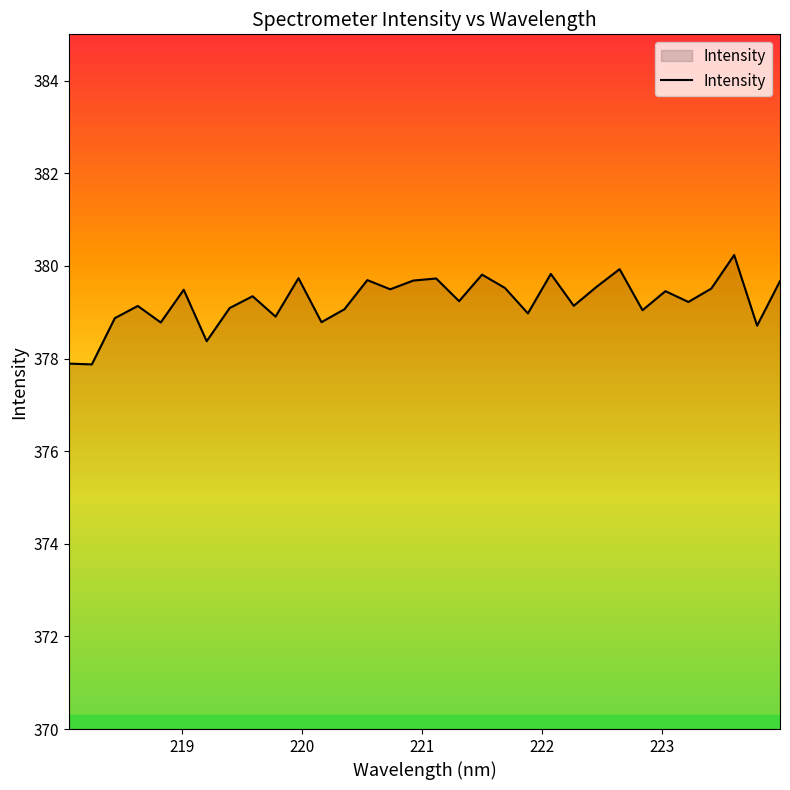

What is the difference between the maximum and minimum values?

2.4